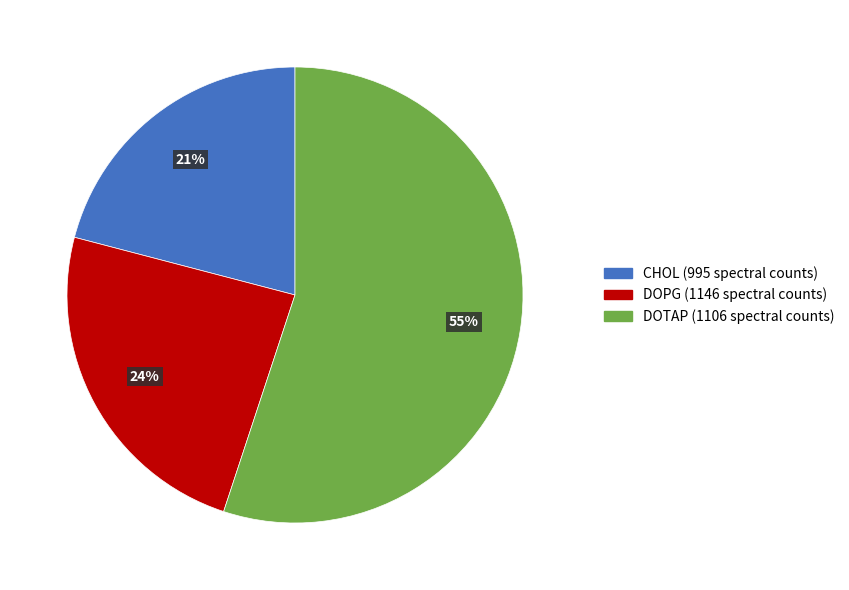

Is there any slice that represents more than half of the pie?

Yes